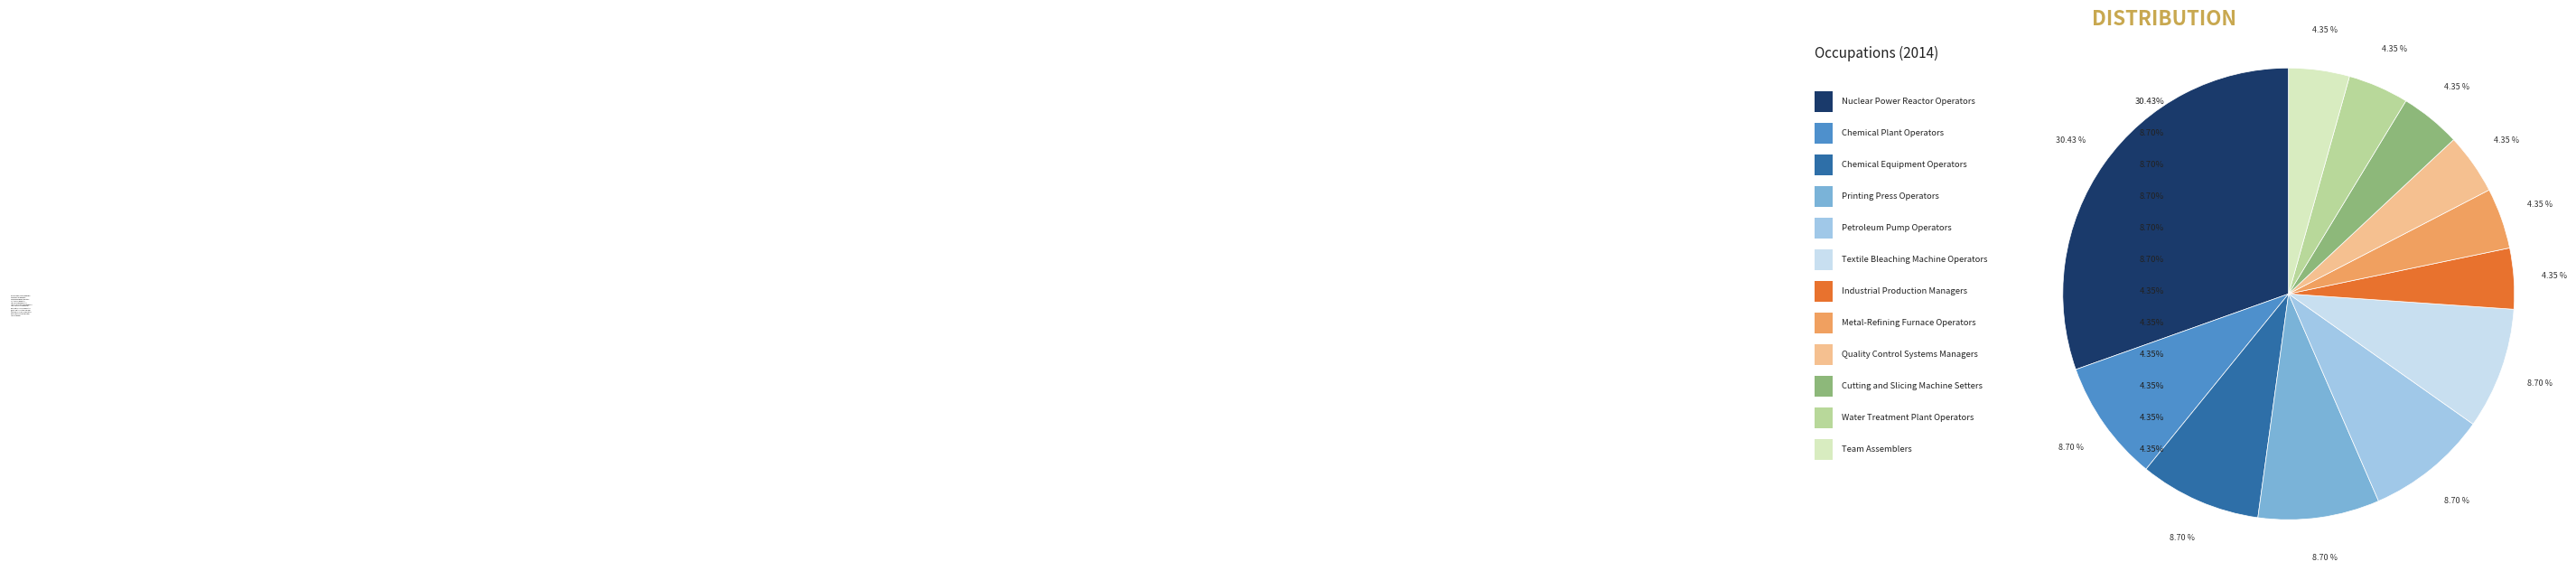

Is the sum of Printing Press Operators and Quality Control Systems Managers greater than half?

No